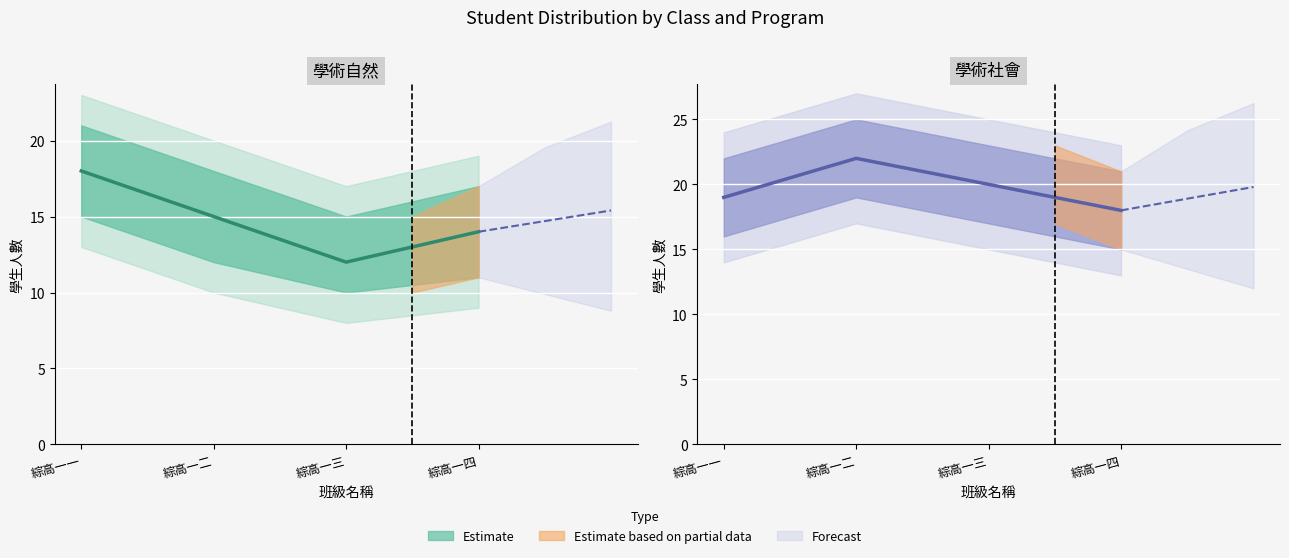

How many 學術自然 人數 values are between 14 and 18?

3